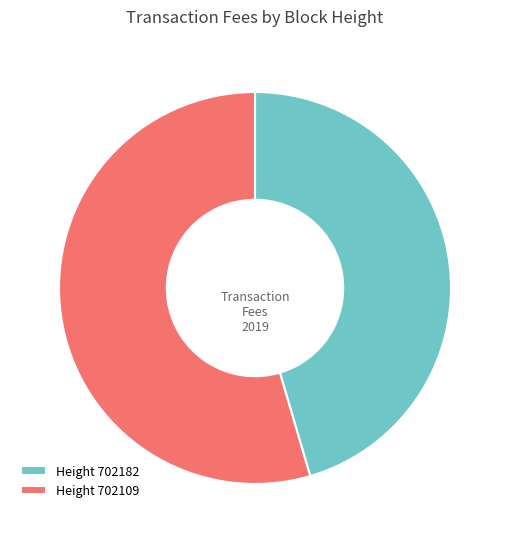

Is it true that Height 702109 is 68% of the pie?

False